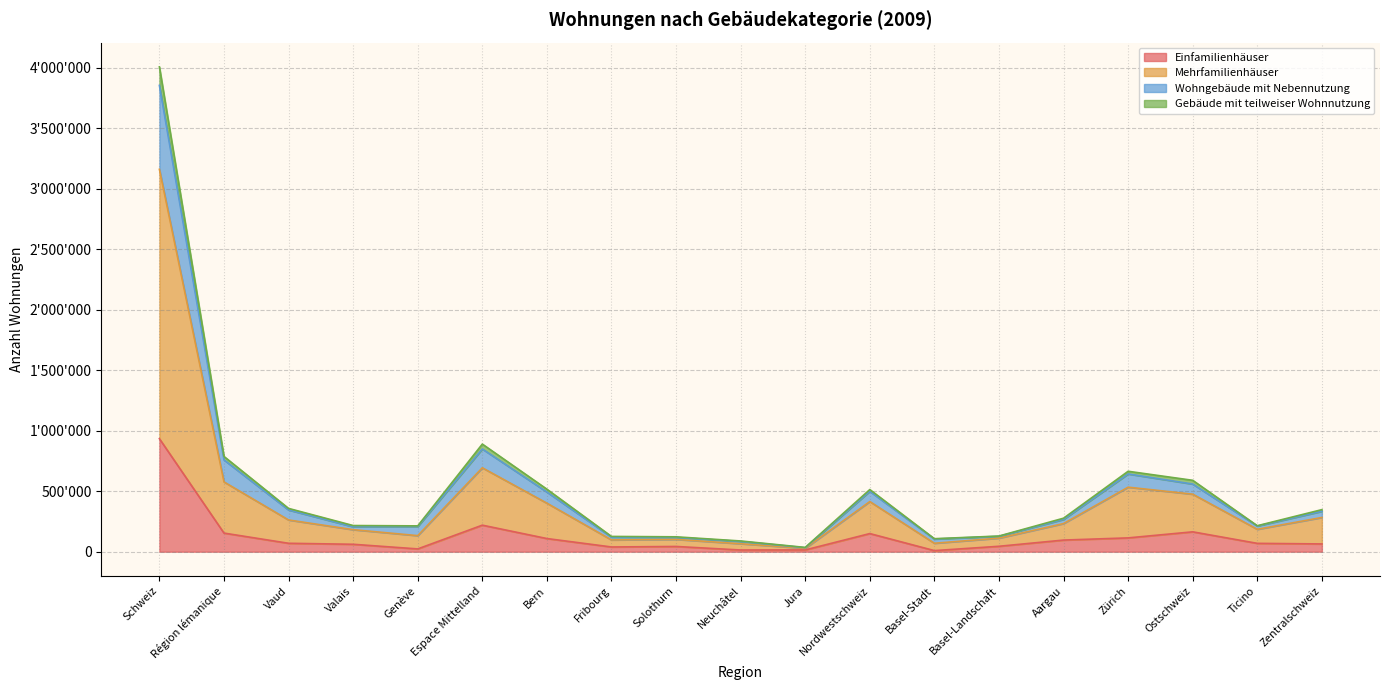

At which category is the sum across all series the highest?

Schweiz